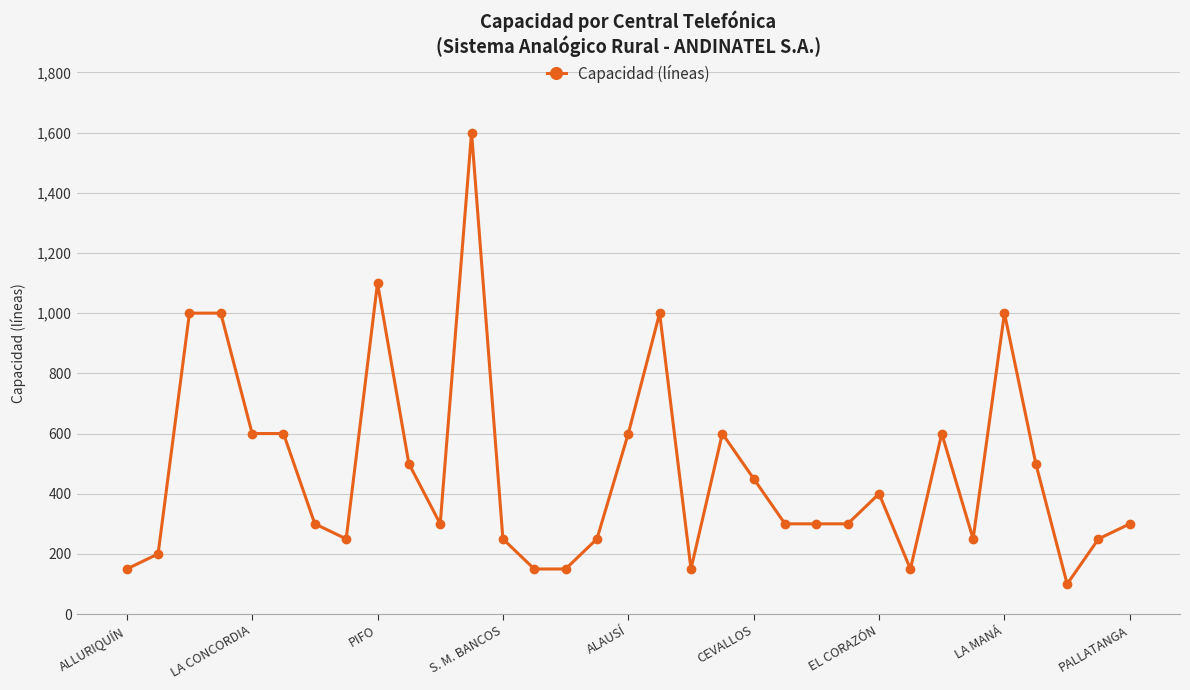

What is the sum of all values?

15650